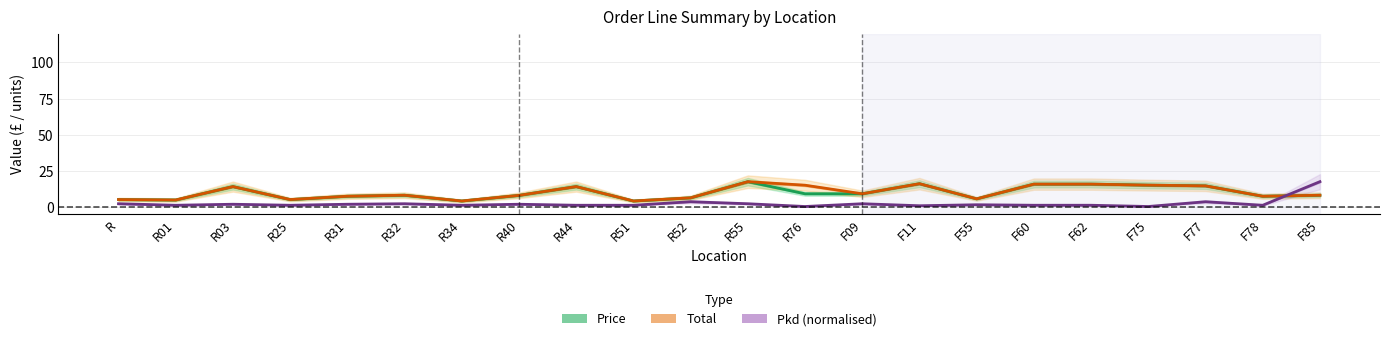

What is the difference between the highest and lowest values at F62?

14.6